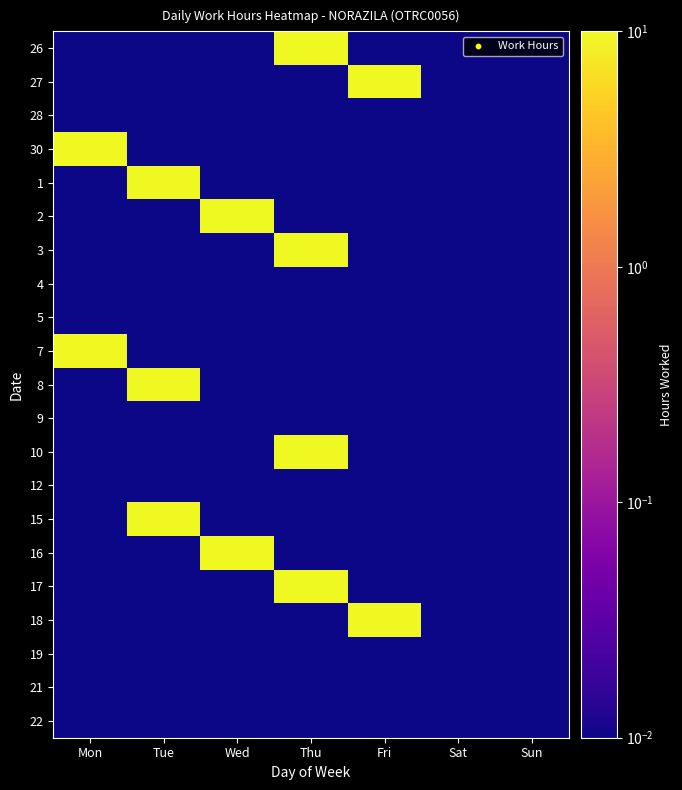

Reading left to right, what are all the values shown in this chart?

26: Mon=0.0	Tue=0.0	Wed=0.0	Thu=9.8	Fri=0.0	Sat=0.0	Sun=0.0
27: Mon=0.0	Tue=0.0	Wed=0.0	Thu=0.0	Fri=9.9	Sat=0.0	Sun=0.0
28: Mon=0.0	Tue=0.0	Wed=0.0	Thu=0.0	Fri=0.0	Sat=0.0	Sun=0.0
30: Mon=9.9	Tue=0.0	Wed=0.0	Thu=0.0	Fri=0.0	Sat=0.0	Sun=0.0
1: Mon=0.0	Tue=9.9	Wed=0.0	Thu=0.0	Fri=0.0	Sat=0.0	Sun=0.0
2: Mon=0.0	Tue=0.0	Wed=10.0	Thu=0.0	Fri=0.0	Sat=0.0	Sun=0.0
3: Mon=0.0	Tue=0.0	Wed=0.0	Thu=9.9	Fri=0.0	Sat=0.0	Sun=0.0
4: Mon=0.0	Tue=0.0	Wed=0.0	Thu=0.0	Fri=0.0	Sat=0.0	Sun=0.0
5: Mon=0.0	Tue=0.0	Wed=0.0	Thu=0.0	Fri=0.0	Sat=0.0	Sun=0.0
7: Mon=9.9	Tue=0.0	Wed=0.0	Thu=0.0	Fri=0.0	Sat=0.0	Sun=0.0
8: Mon=0.0	Tue=9.9	Wed=0.0	Thu=0.0	Fri=0.0	Sat=0.0	Sun=0.0
9: Mon=0.0	Tue=0.0	Wed=0.0	Thu=0.0	Fri=0.0	Sat=0.0	Sun=0.0
10: Mon=0.0	Tue=0.0	Wed=0.0	Thu=9.8	Fri=0.0	Sat=0.0	Sun=0.0
12: Mon=0.0	Tue=0.0	Wed=0.0	Thu=0.0	Fri=0.0	Sat=0.0	Sun=0.0
15: Mon=0.0	Tue=9.9	Wed=0.0	Thu=0.0	Fri=0.0	Sat=0.0	Sun=0.0
16: Mon=0.0	Tue=0.0	Wed=9.9	Thu=0.0	Fri=0.0	Sat=0.0	Sun=0.0
17: Mon=0.0	Tue=0.0	Wed=0.0	Thu=9.8	Fri=0.0	Sat=0.0	Sun=0.0
18: Mon=0.0	Tue=0.0	Wed=0.0	Thu=0.0	Fri=9.9	Sat=0.0	Sun=0.0
19: Mon=0.0	Tue=0.0	Wed=0.0	Thu=0.0	Fri=0.0	Sat=0.0	Sun=0.0
21: Mon=0.0	Tue=0.0	Wed=0.0	Thu=0.0	Fri=0.0	Sat=0.0	Sun=0.0
22: Mon=0.0	Tue=0.0	Wed=0.0	Thu=0.0	Fri=0.0	Sat=0.0	Sun=0.0